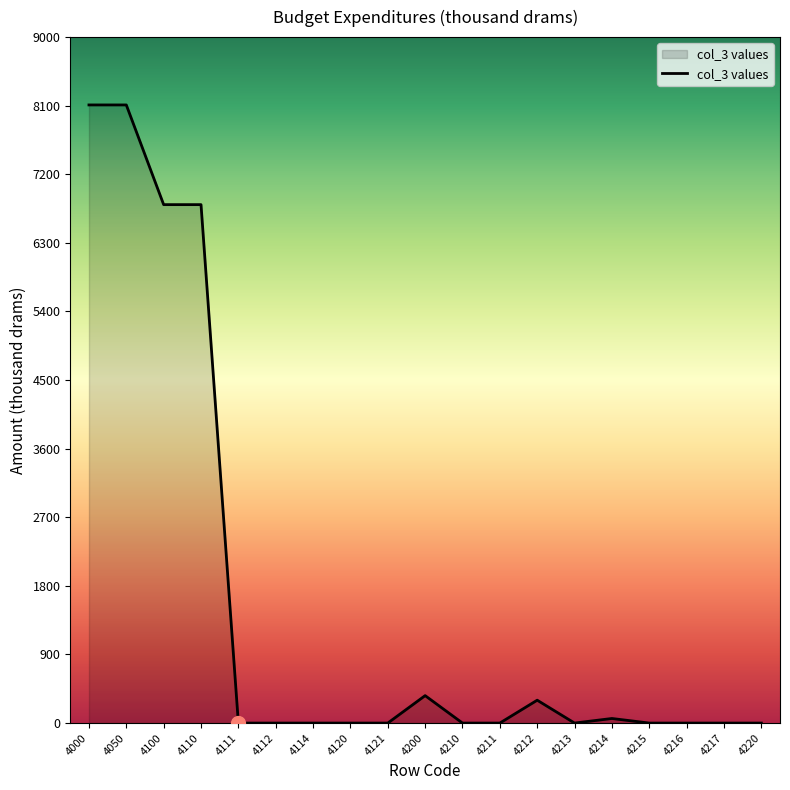

Reading left to right, what are all the values shown in this chart?

8110	8110	6802	6802	0	0	0	0	0	360	0	0	300	0	60	0	0	0	0